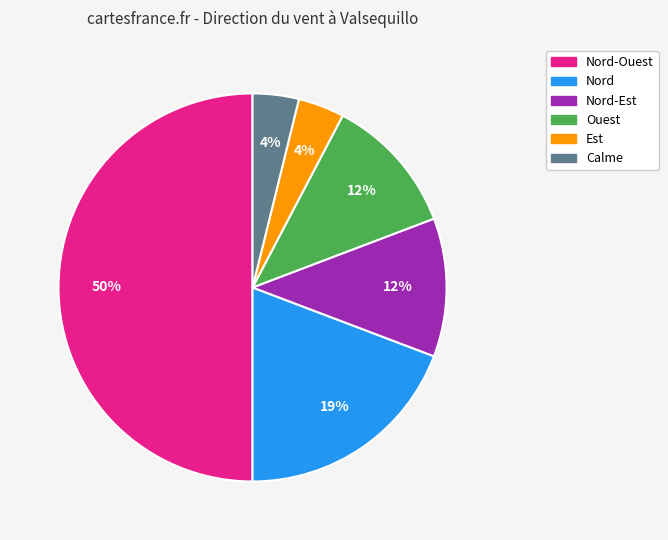

To the nearest percent, what is the difference between the largest and smallest slice percentages?

46%